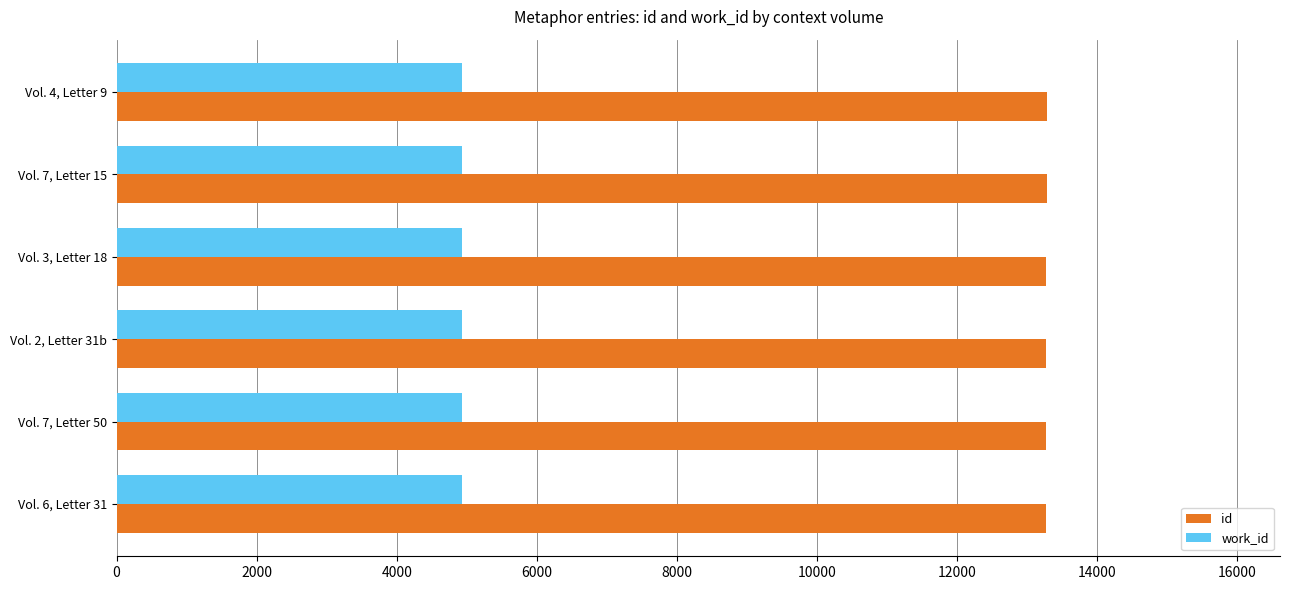

Rank the series by their maximum value, from highest to lowest.

id, work_id